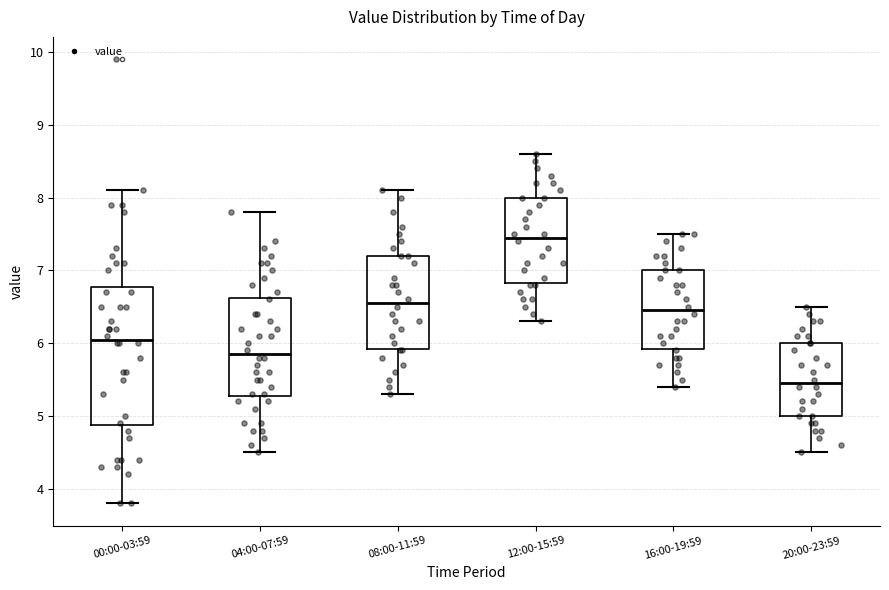

Reading left to right, transcribe this box plot: for each box, give where its median line is, the range the box spans, and where its two whiskers end, as read against the y-axis. The values are not printed on the chart, so give them approximately, as read against the axis.

00:00-03:59: median 6.1, box 4.9 to 6.8, whiskers 3.8 to 8.1
04:00-07:59: median 5.9, box 5.3 to 6.6, whiskers 4.5 to 7.8
08:00-11:59: median 6.6, box 5.9 to 7.2, whiskers 5.3 to 8.1
12:00-15:59: median 7.5, box 6.8 to 8.0, whiskers 6.3 to 8.6
16:00-19:59: median 6.5, box 5.9 to 7.0, whiskers 5.4 to 7.5
20:00-23:59: median 5.5, box 5.0 to 6.0, whiskers 4.5 to 6.5